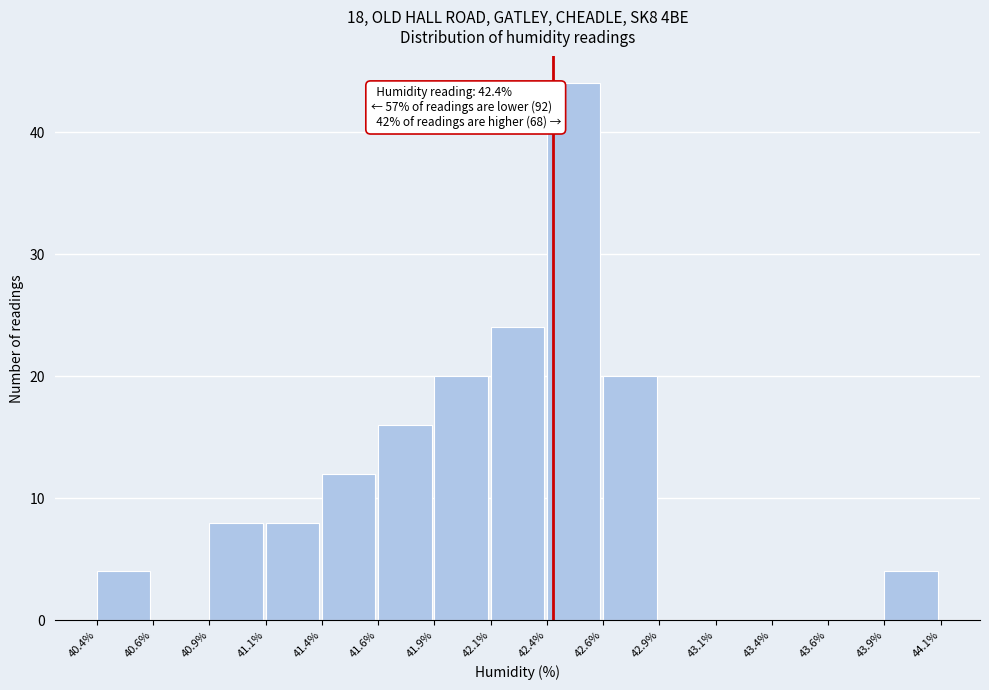

Reading left to right, what are all the values shown in this chart?

40.4%=4	40.6%=0	40.9%=8	41.1%=8	41.4%=12	41.6%=16	41.9%=20	42.1%=24	42.4%=44	42.6%=20	42.9%=0	43.1%=0	43.4%=0	43.6%=0	43.9%=4